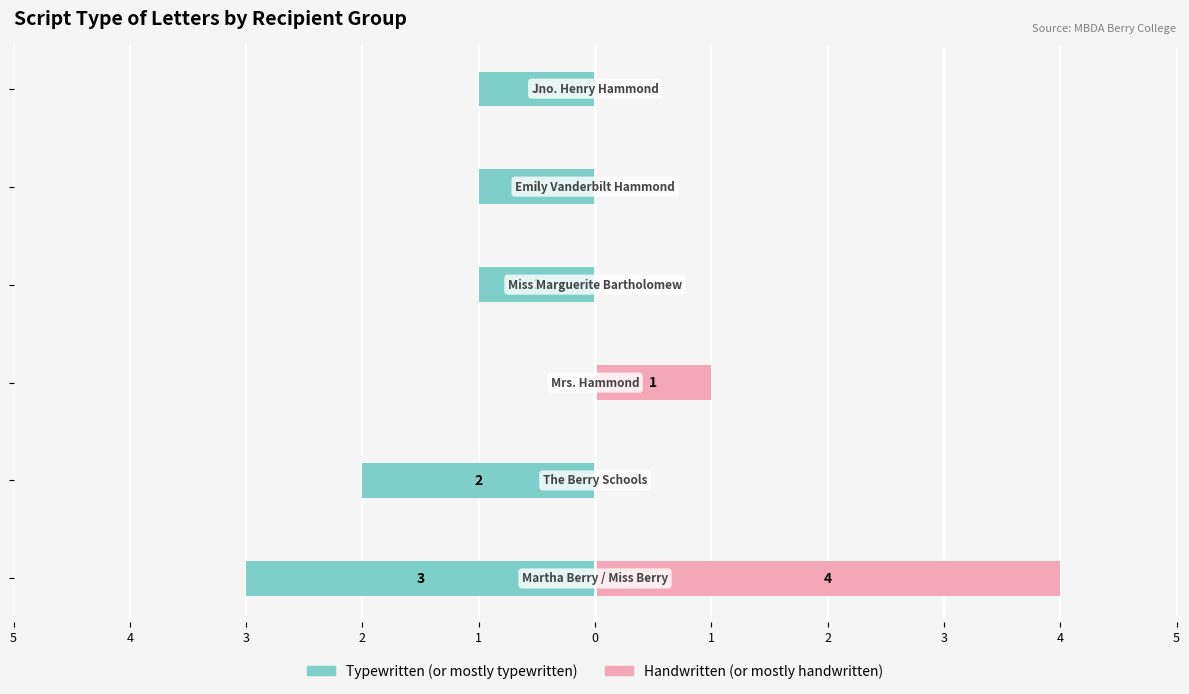

Reading right to left, list all the values displayed in this chart.

Typewritten (or mostly typewritten): 0=-1	1=-1	2=-1	3=0	4=-2	5=-3
Handwritten (or mostly handwritten): 0=0	1=0	2=0	3=1	4=0	5=4